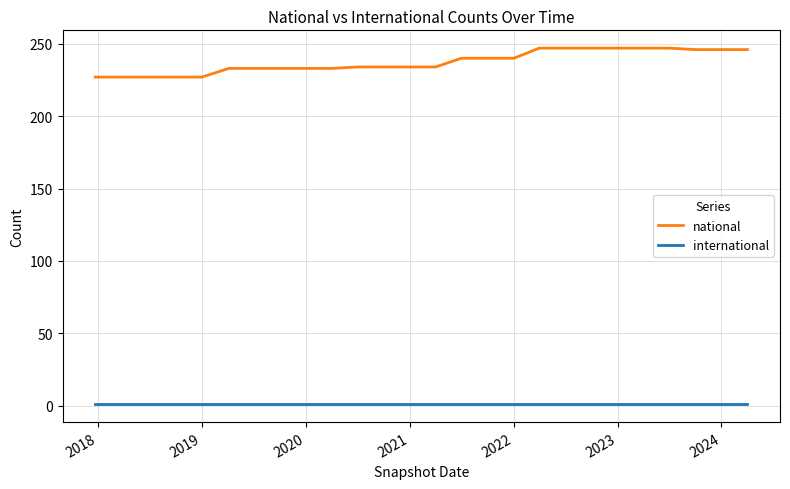

Which series has the widest spread of values?

national